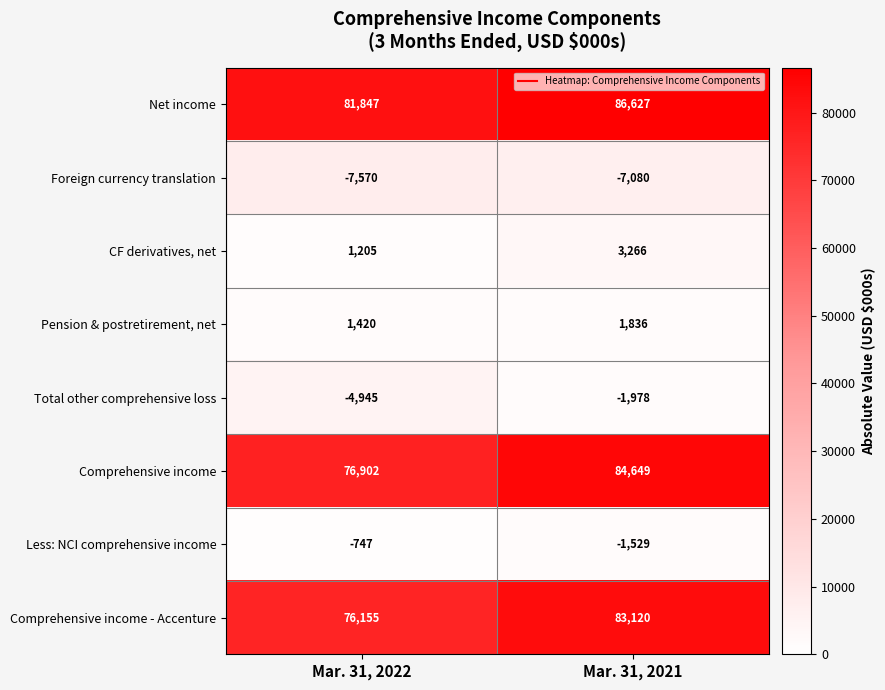

How many values in the Net income series are below 86627?

1